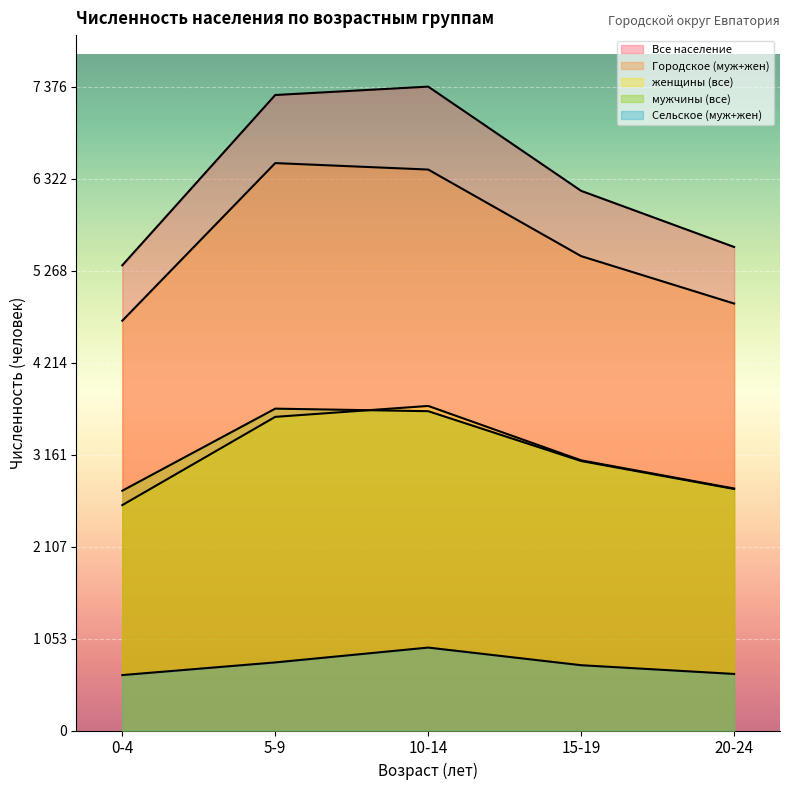

True or false: Сельское (муж+жен) and Все население intersect in this chart.

False